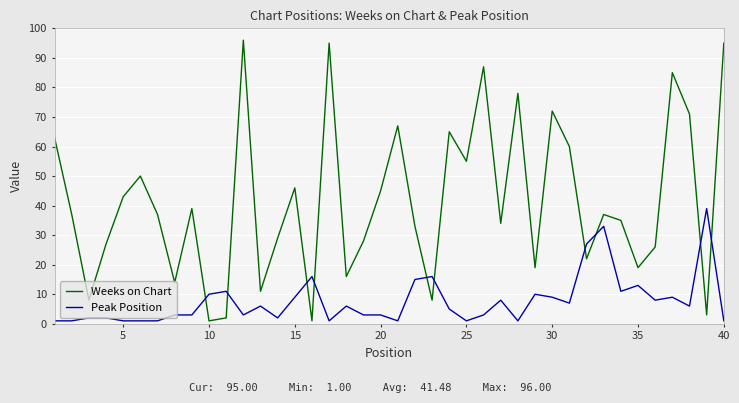

Does the chart have visible grid lines?

Yes